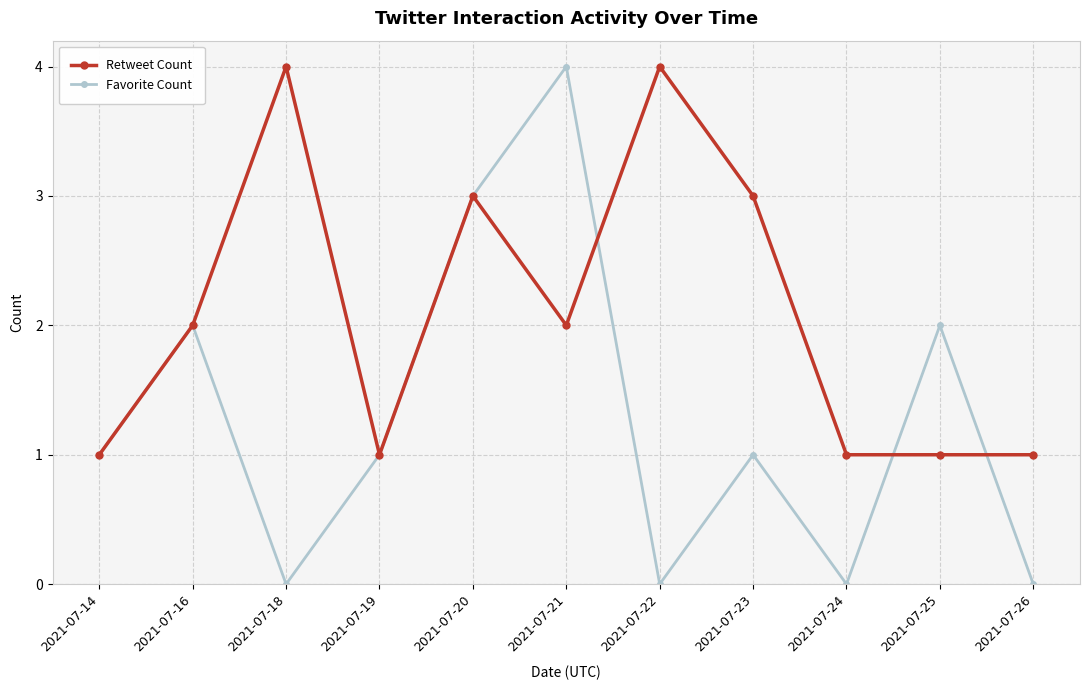

How many interior local peaks does the Favorite Count series have?

4